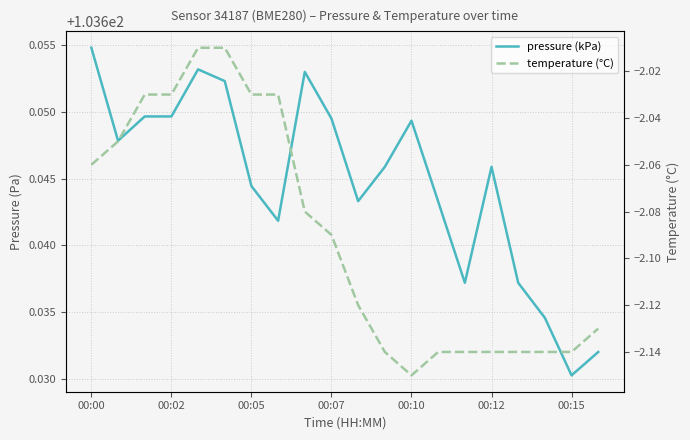

True or false: temperature (°C) has a value of -3.7 at 17.

False